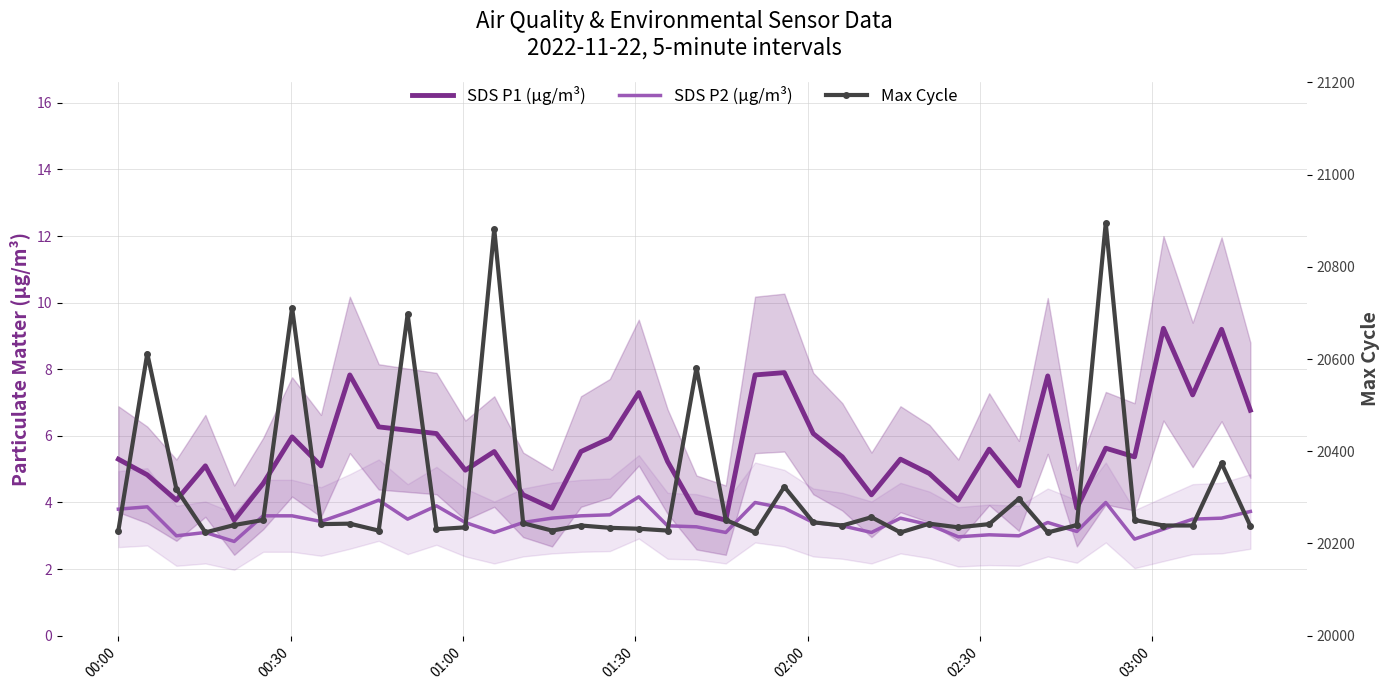

List the series in order of their peak value, lowest first.

SDS P2 (µg/m³), SDS P1 (µg/m³), Max Cycle